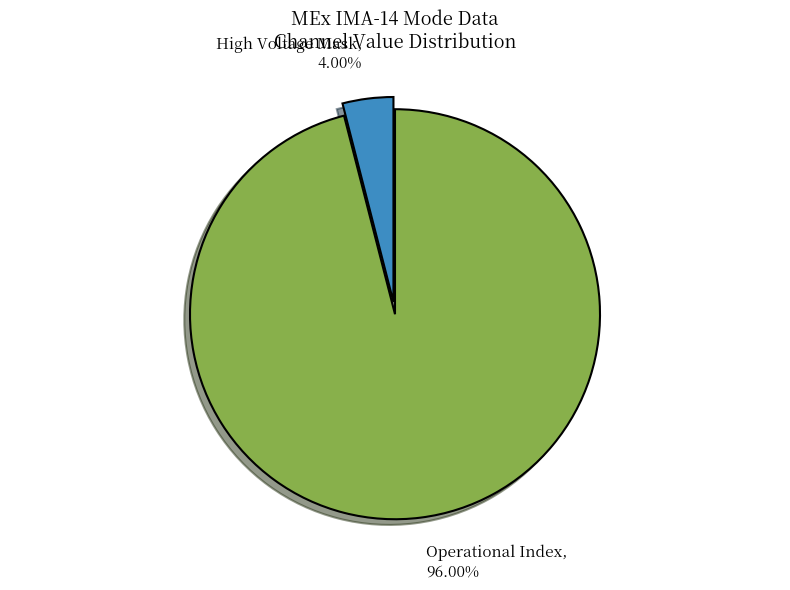

Does any single category account for the majority?

Yes